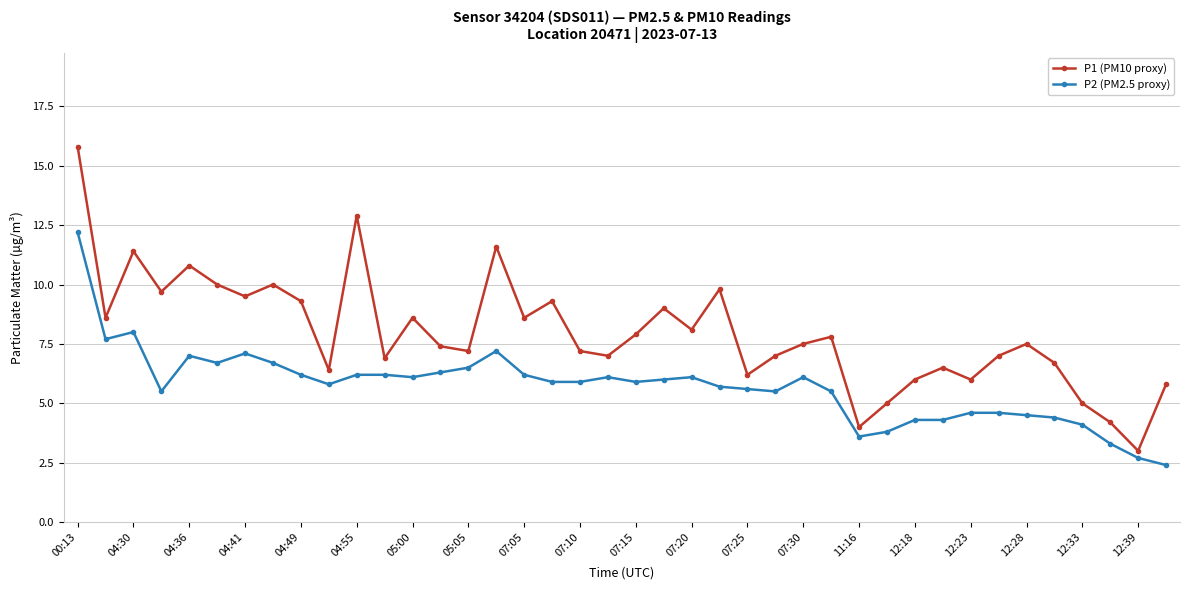

Is this an area chart (filled region under the line)?

No